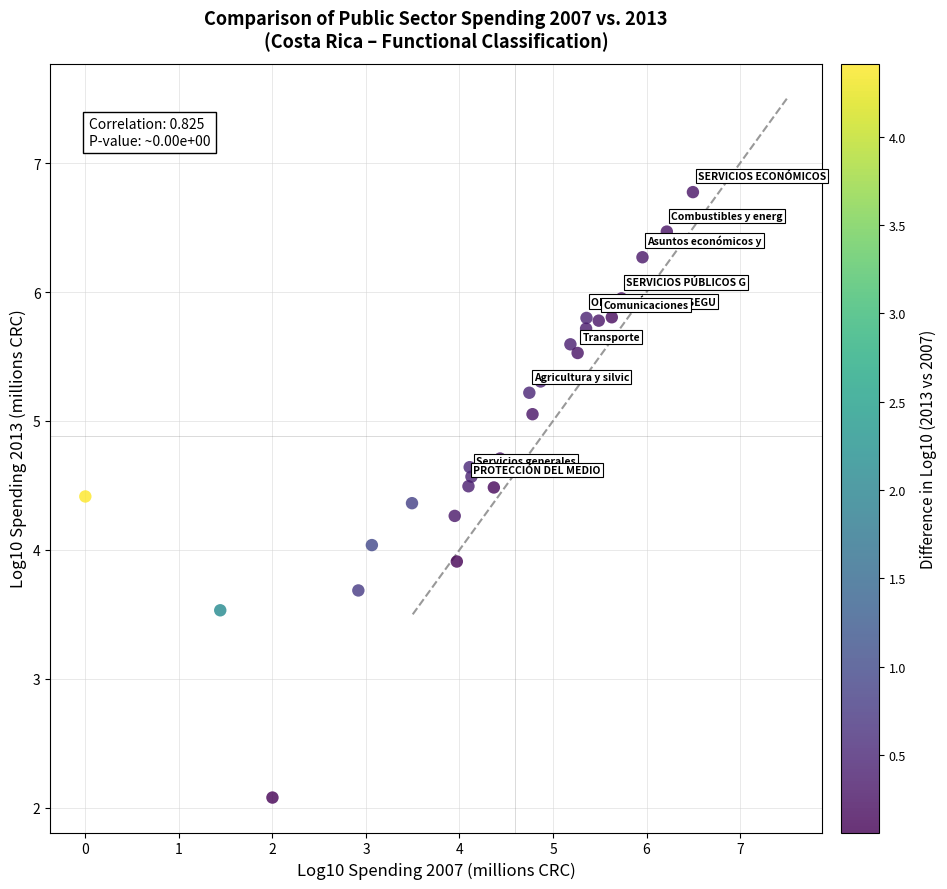

What is the range of X values (max minus min)?

6.5